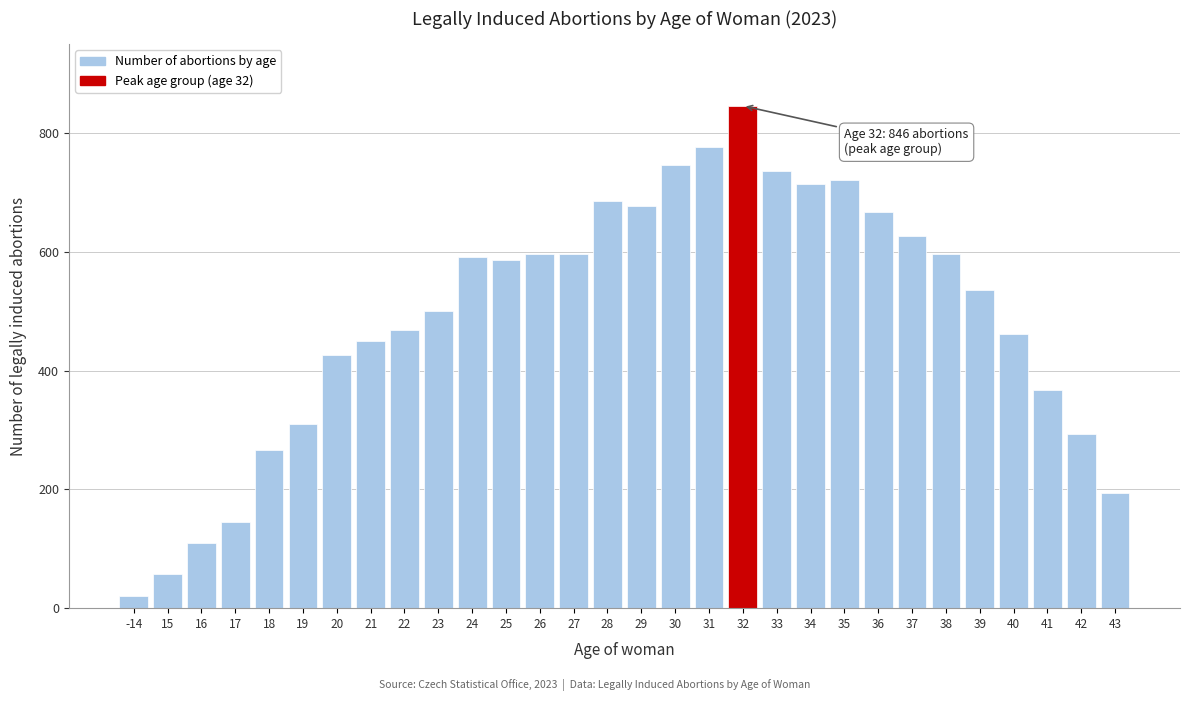

Reading left to right, what are all the values shown in this chart?

20	58	109	145	267	310	427	450	469	500	592	587	597	597	685	678	746	776	846	736	715	721	667	627	597	536	461	368	293	194